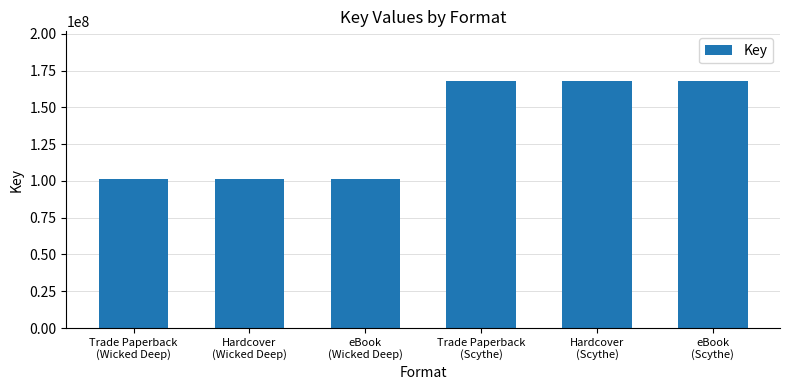

Between Hardcover
(Wicked Deep) and Hardcover
(Scythe), which is larger?

Hardcover
(Scythe)